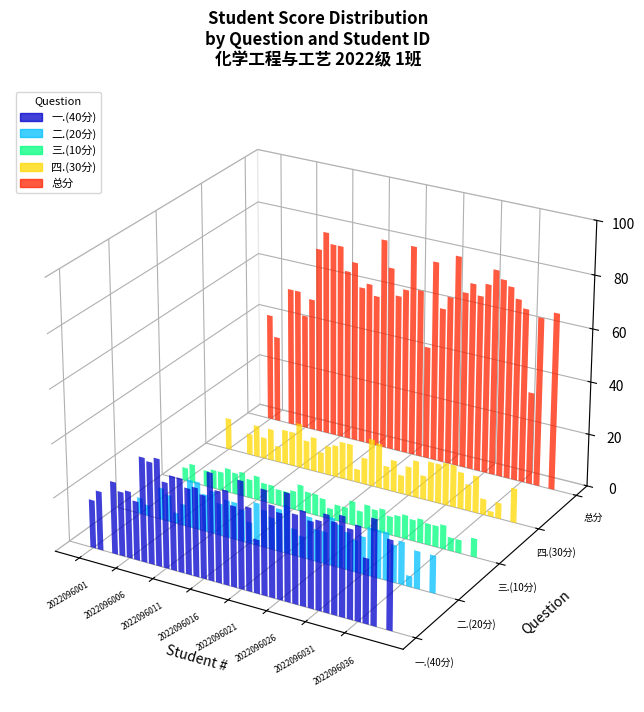

What value does the 二.(20分) series have at 2022096028?

16